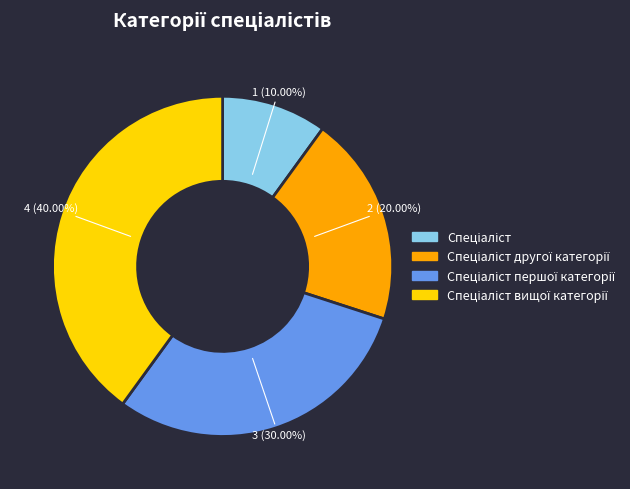

Does any single category account for the majority?

No